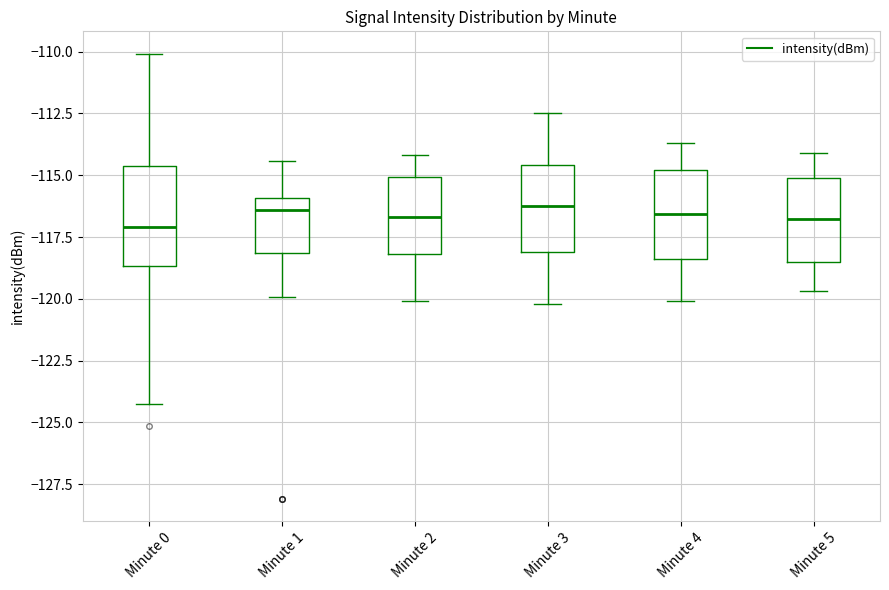

Where is the upper edge of the box for Minute 0 on the y-axis? The values are not printed on the chart, so give them approximately, as read against the axis.

-114.5